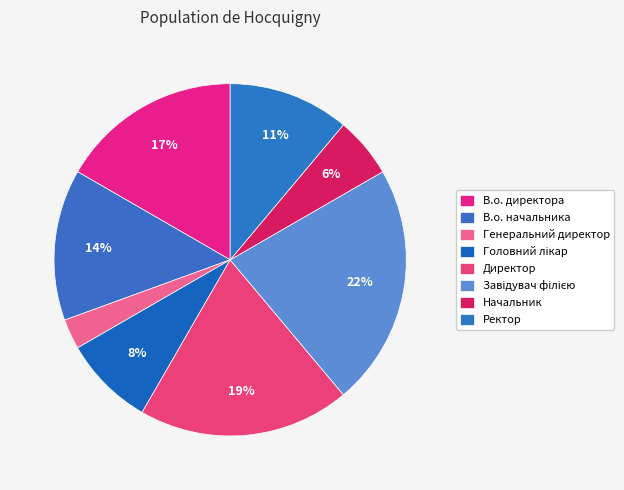

To the nearest percent, what portion does Начальник represent?

6%